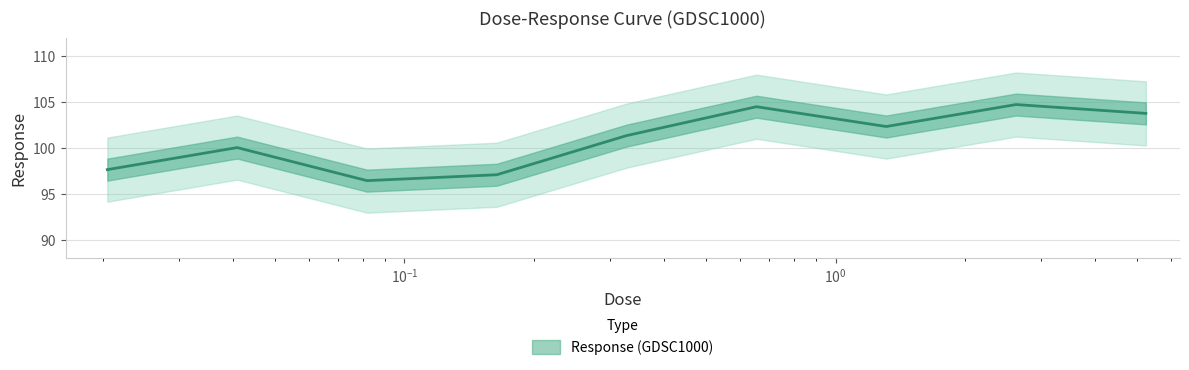

What is the approximate value at 2.62?

104.7